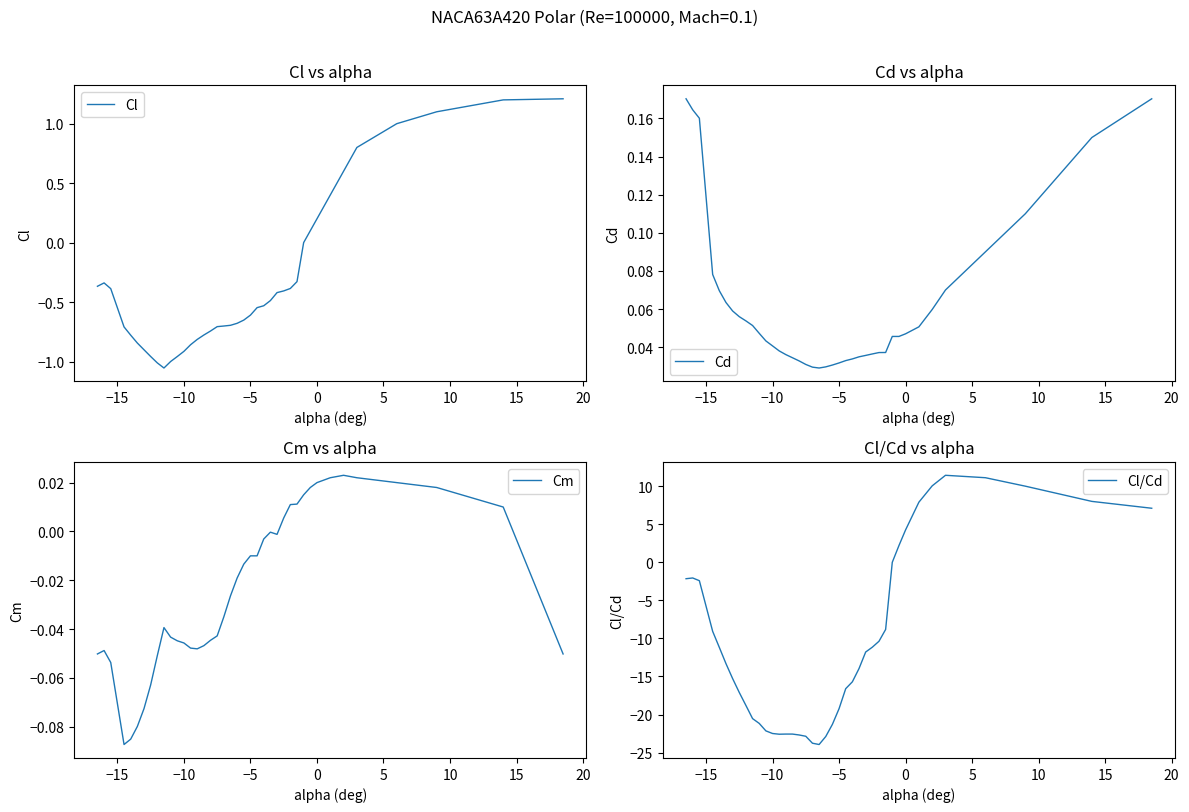

At how many categories does at least one series exceed -21?

40